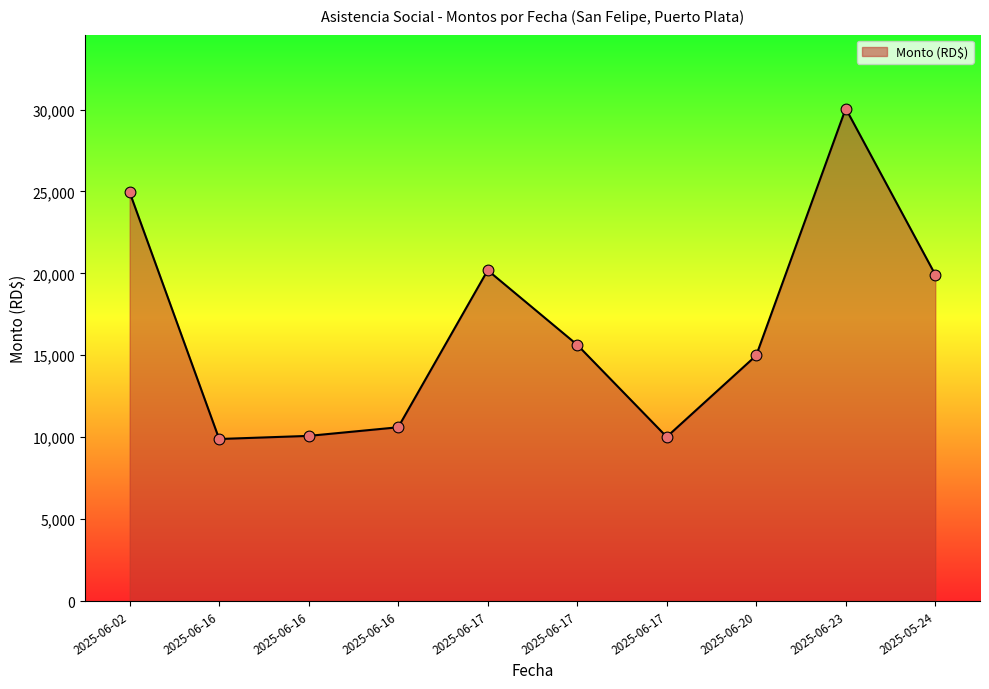

Does the chart have visible grid lines?

No